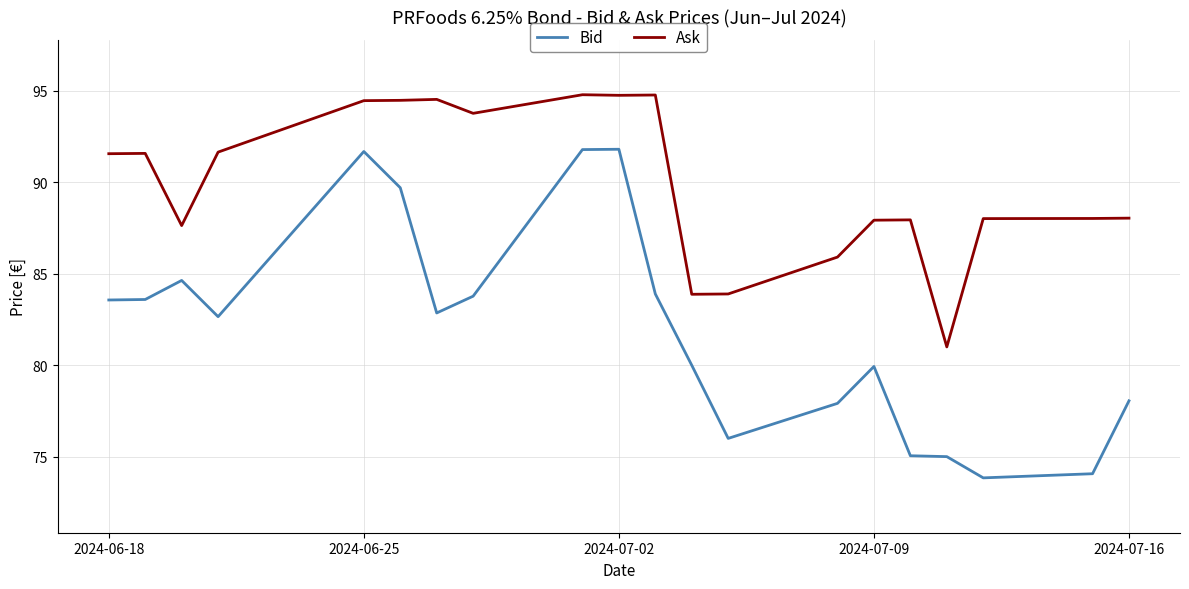

What is the sum of all Bid values?

1639.9